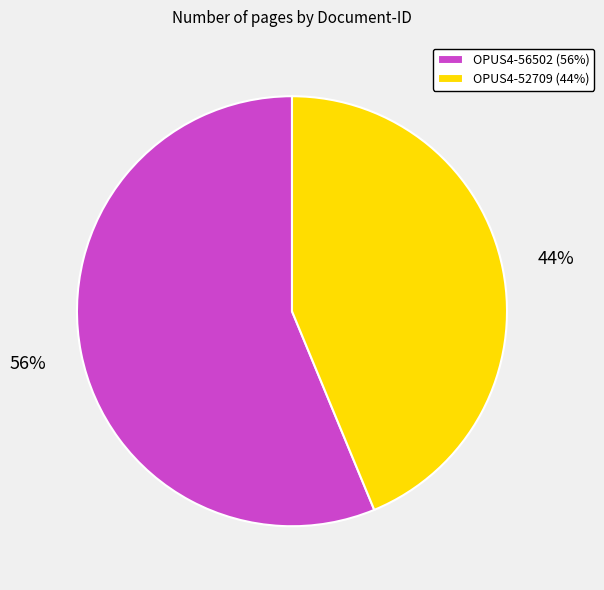

Do OPUS4-52709 and OPUS4-56502 together represent more than half of the pie?

Yes